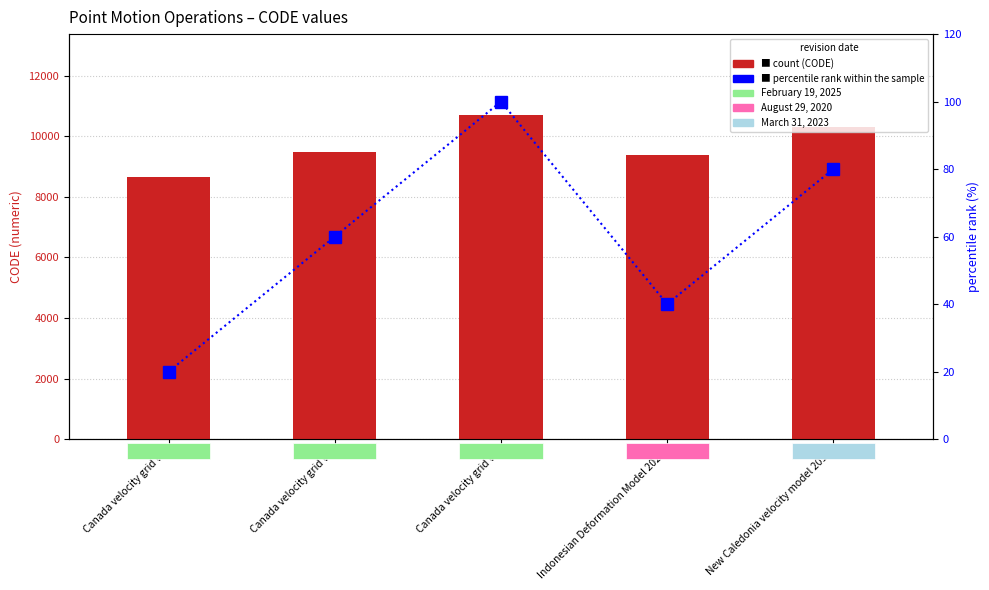

What is the difference between the percentile rank within the sample values at Canada velocity grid v8 and Canada velocity grid v7?

40